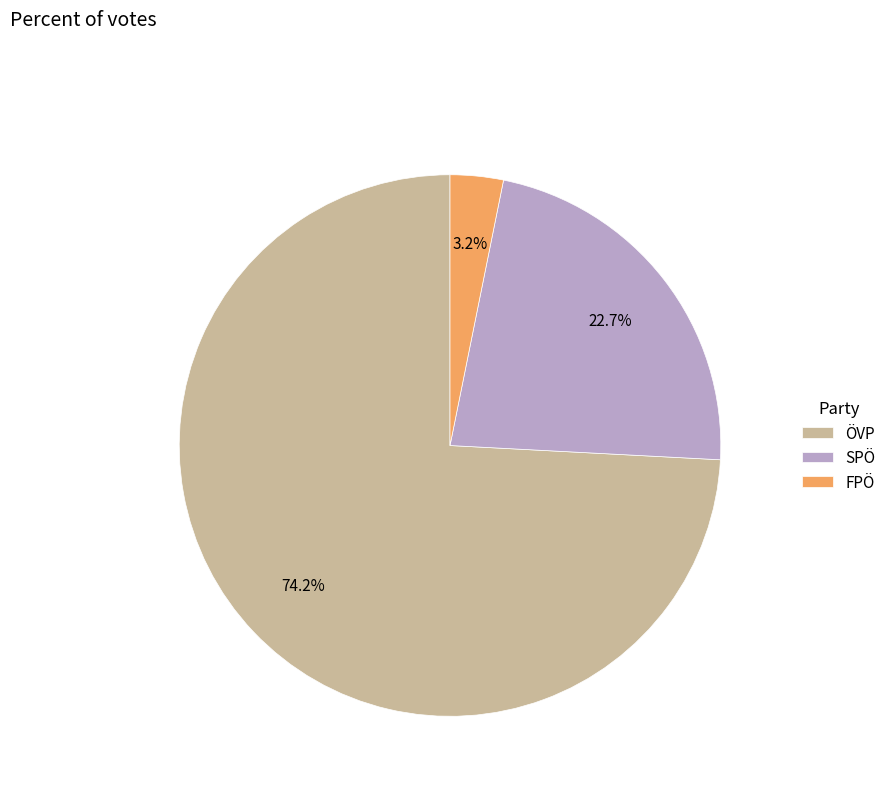

Is ÖVP the majority of the pie?

Yes